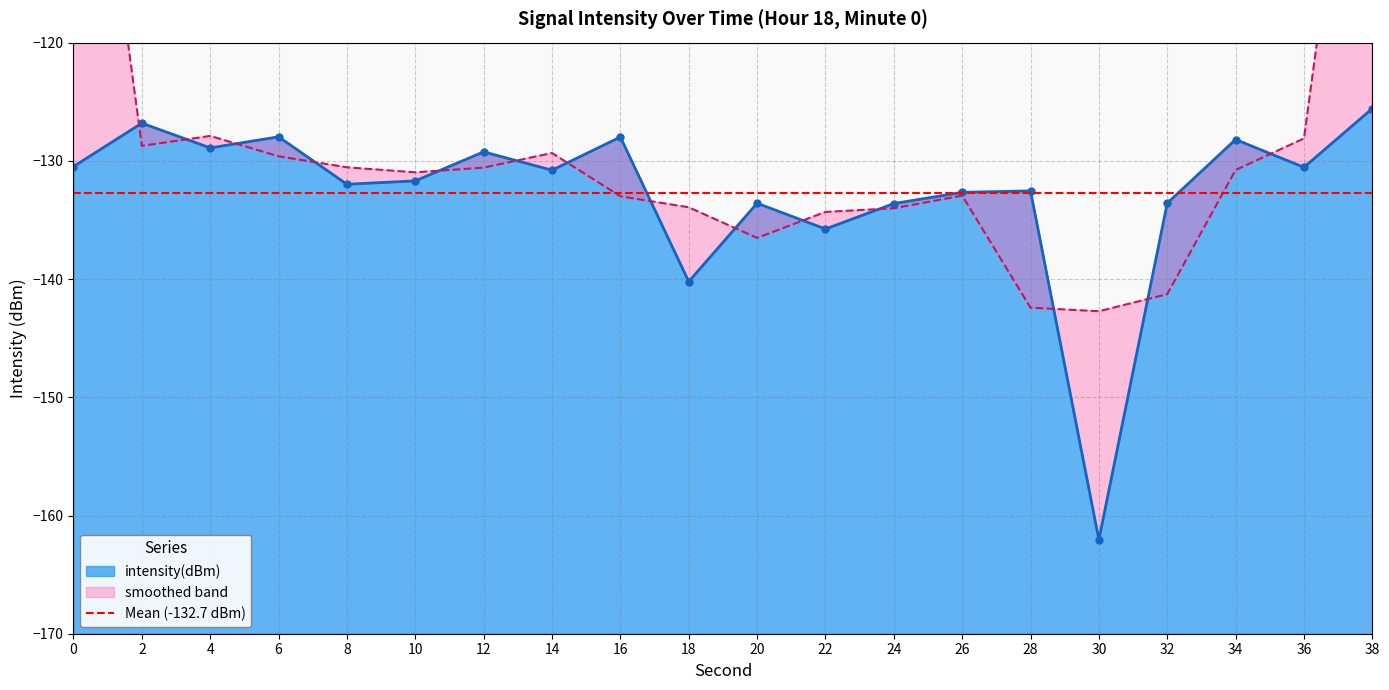

What is the difference between the second highest and minimum values?

35.2